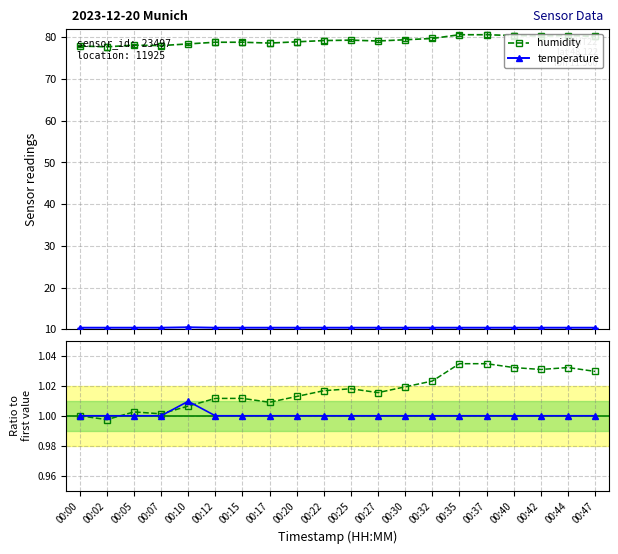

Reading left to right, transcribe all the data shown in this chart.

humidity: 00:00=1.0	00:02=1.0	00:05=1.0	00:07=1.0	00:10=1.0	00:12=1.0	00:15=1.0	00:17=1.0	00:20=1.0	00:22=1.0	00:25=1.0	00:27=1.0	00:30=1.0	00:32=1.0	00:35=1.0	00:37=1.0	00:40=1.0	00:42=1.0	00:44=1.0	00:47=1.0
temperature: 00:00=1.0	00:02=1.0	00:05=1.0	00:07=1.0	00:10=1.0	00:12=1.0	00:15=1.0	00:17=1.0	00:20=1.0	00:22=1.0	00:25=1.0	00:27=1.0	00:30=1.0	00:32=1.0	00:35=1.0	00:37=1.0	00:40=1.0	00:42=1.0	00:44=1.0	00:47=1.0